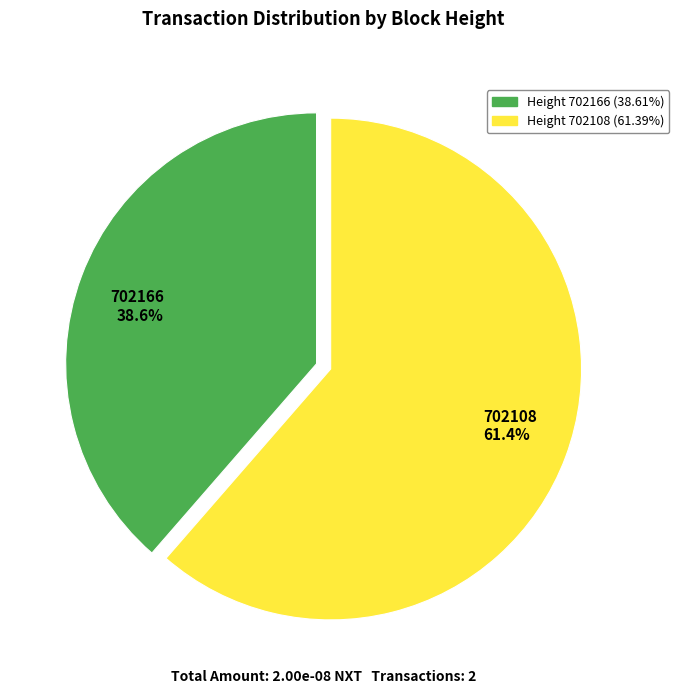

The 702166 slice represents 30% of the pie. True or false?

False